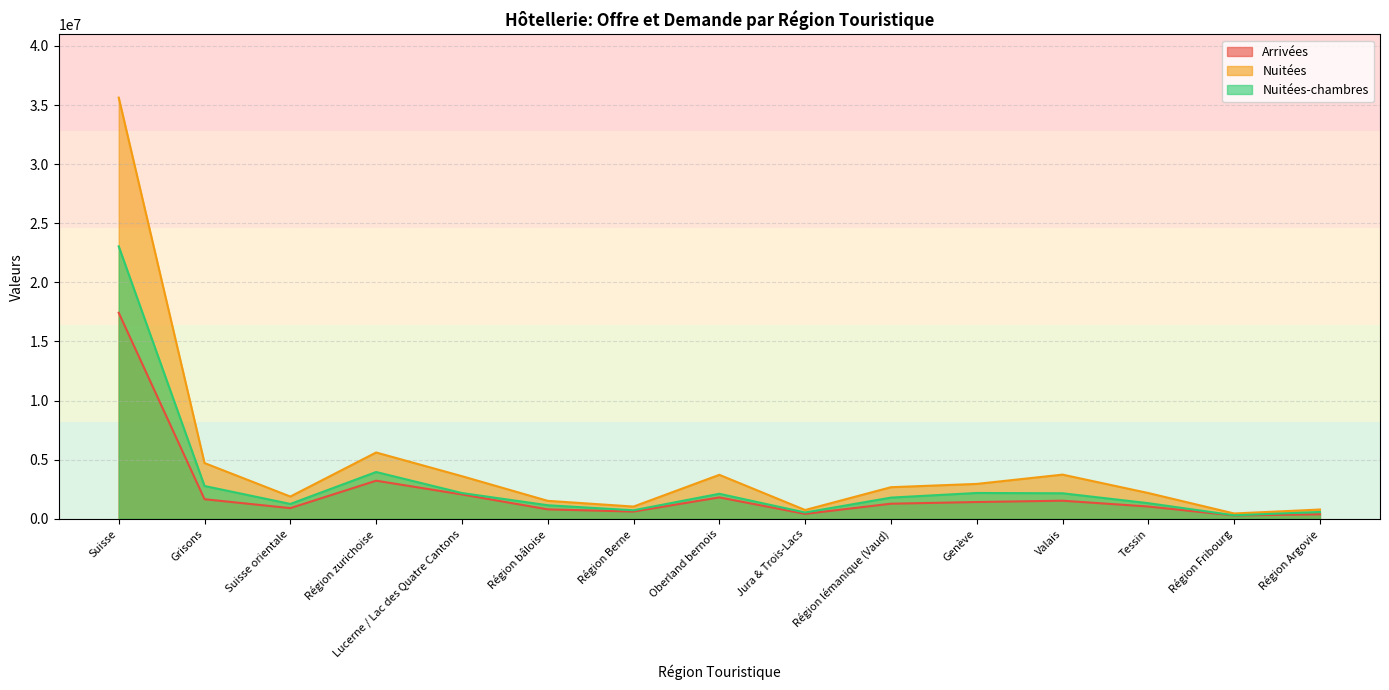

The value of Nuitées at Région bâloise is 1520933. True or false?

True